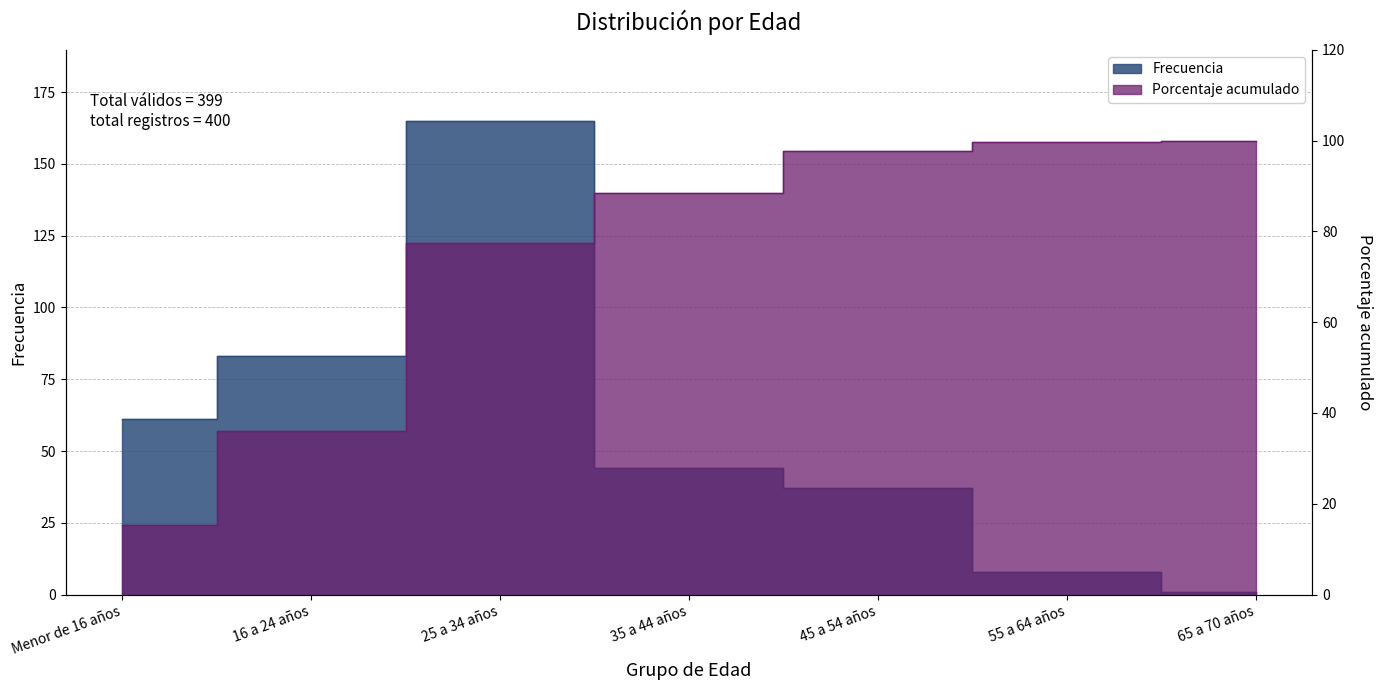

Is it true that Frecuencia equals 1.0 at 65 a 70 años?

True